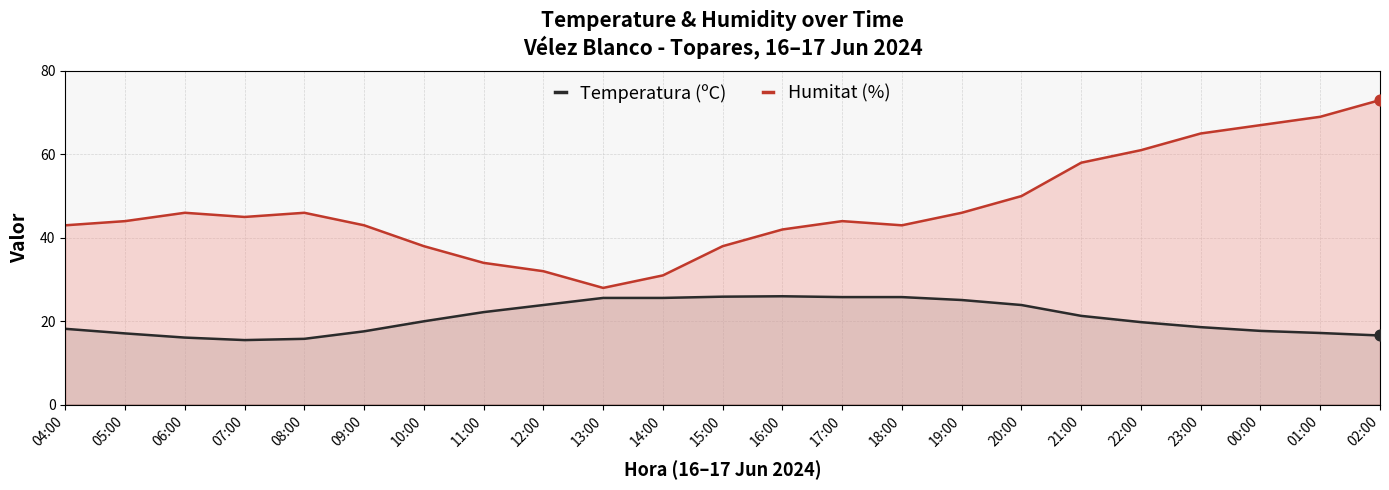

What is the total value across all series at 22:00?

80.8